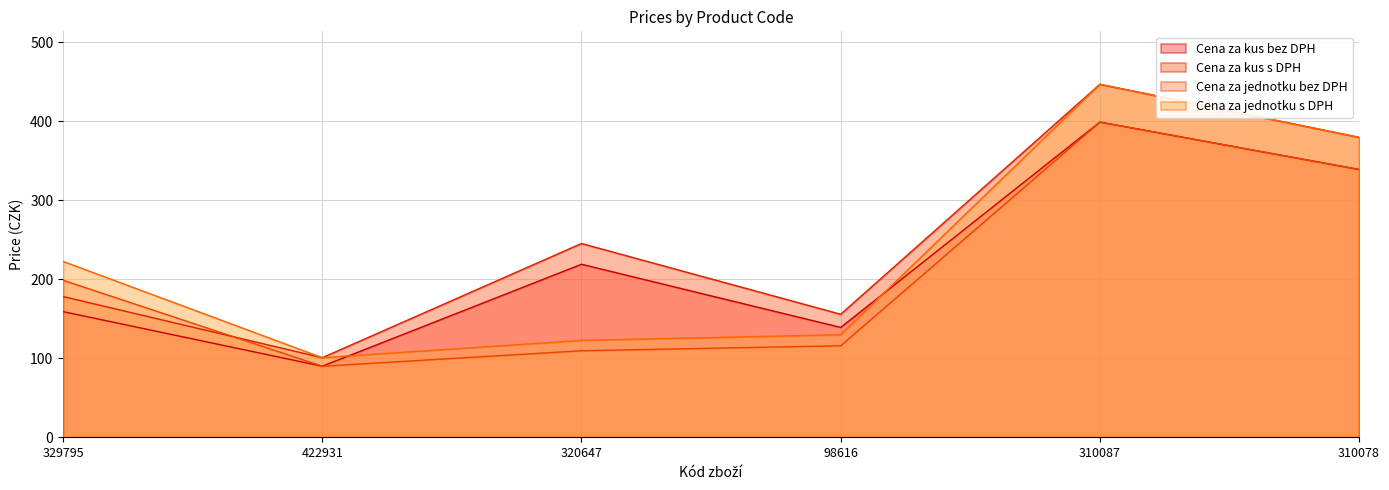

What is the greatest value displayed?

446.9